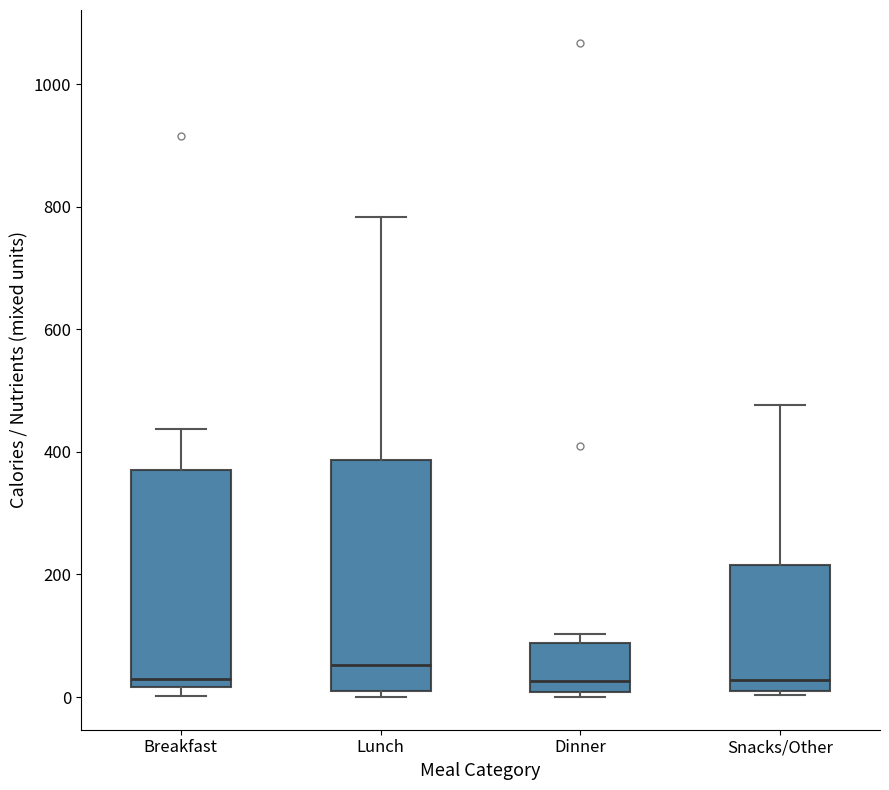

Which box's median line is the highest?

Lunch